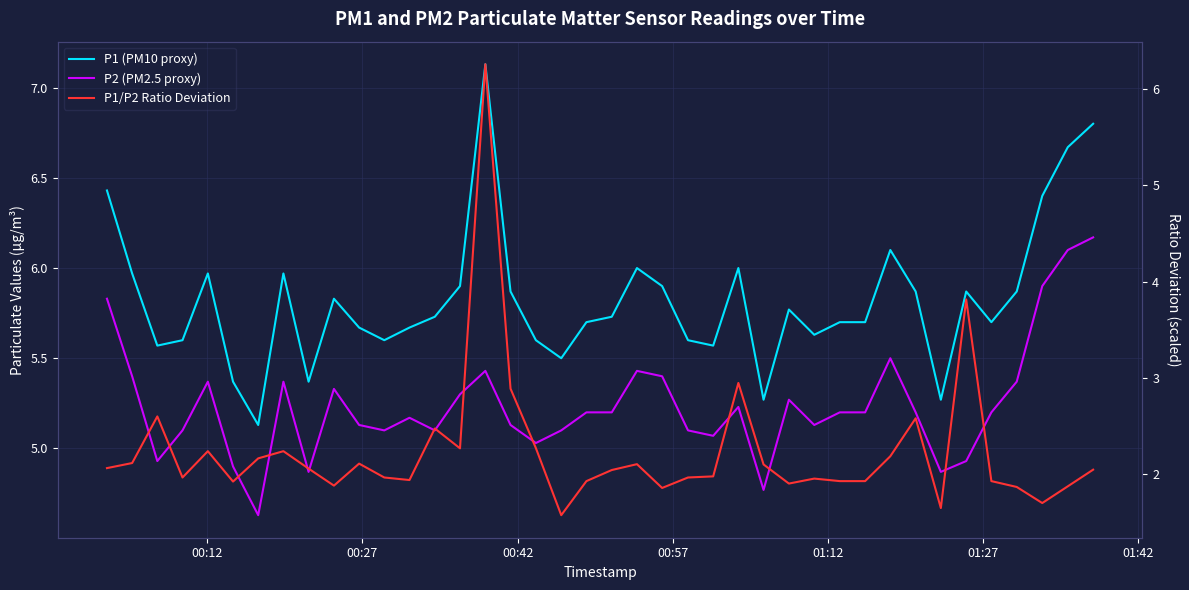

True or false: P1 (PM10 proxy) has more than 2 points higher than both neighbors.

True